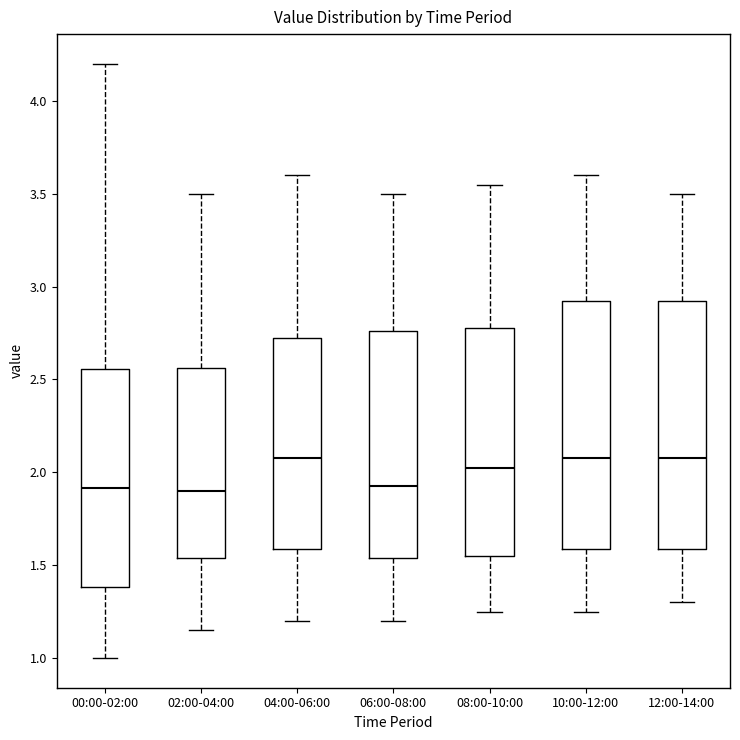

Reading left to right, transcribe this box plot: for each box, give where its median line is, the range the box spans, and where its two whiskers end, as read against the y-axis. The values are not printed on the chart, so give them approximately, as read against the axis.

00:00-02:00: median 1.90, box 1.40 to 2.55, whiskers 1.00 to 4.20
02:00-04:00: median 1.90, box 1.55 to 2.55, whiskers 1.15 to 3.50
04:00-06:00: median 2.10, box 1.60 to 2.75, whiskers 1.20 to 3.60
06:00-08:00: median 1.95, box 1.55 to 2.75, whiskers 1.20 to 3.50
08:00-10:00: median 2.05, box 1.55 to 2.80, whiskers 1.25 to 3.55
10:00-12:00: median 2.10, box 1.60 to 2.95, whiskers 1.25 to 3.60
12:00-14:00: median 2.10, box 1.60 to 2.95, whiskers 1.30 to 3.50